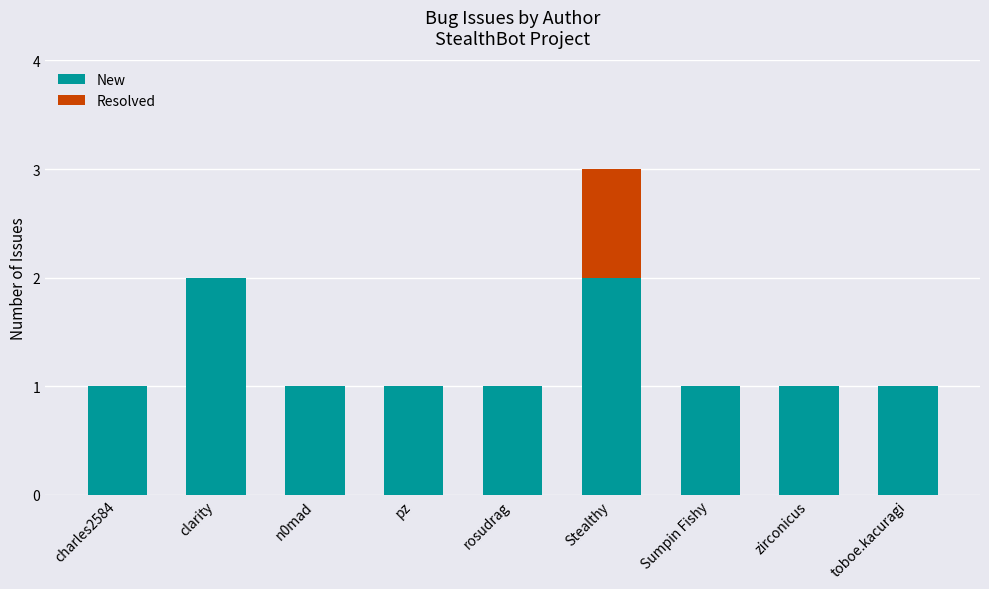

True or false: New has a value of 1 at zirconicus.

True